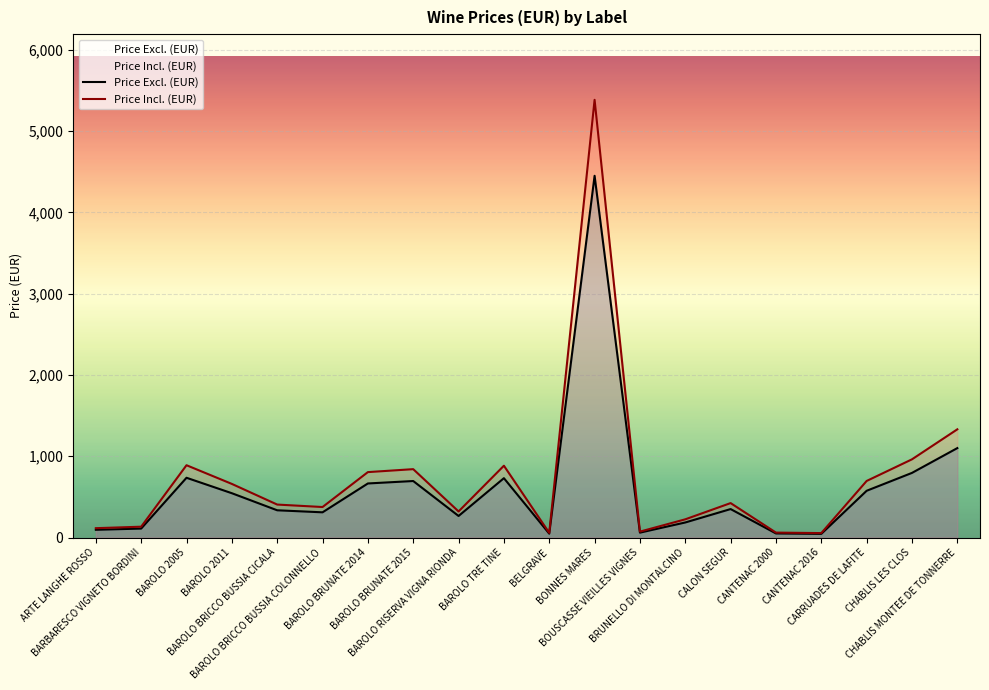

List the series in order of their peak value, highest first.

Price Incl. (EUR), Price Excl. (EUR)